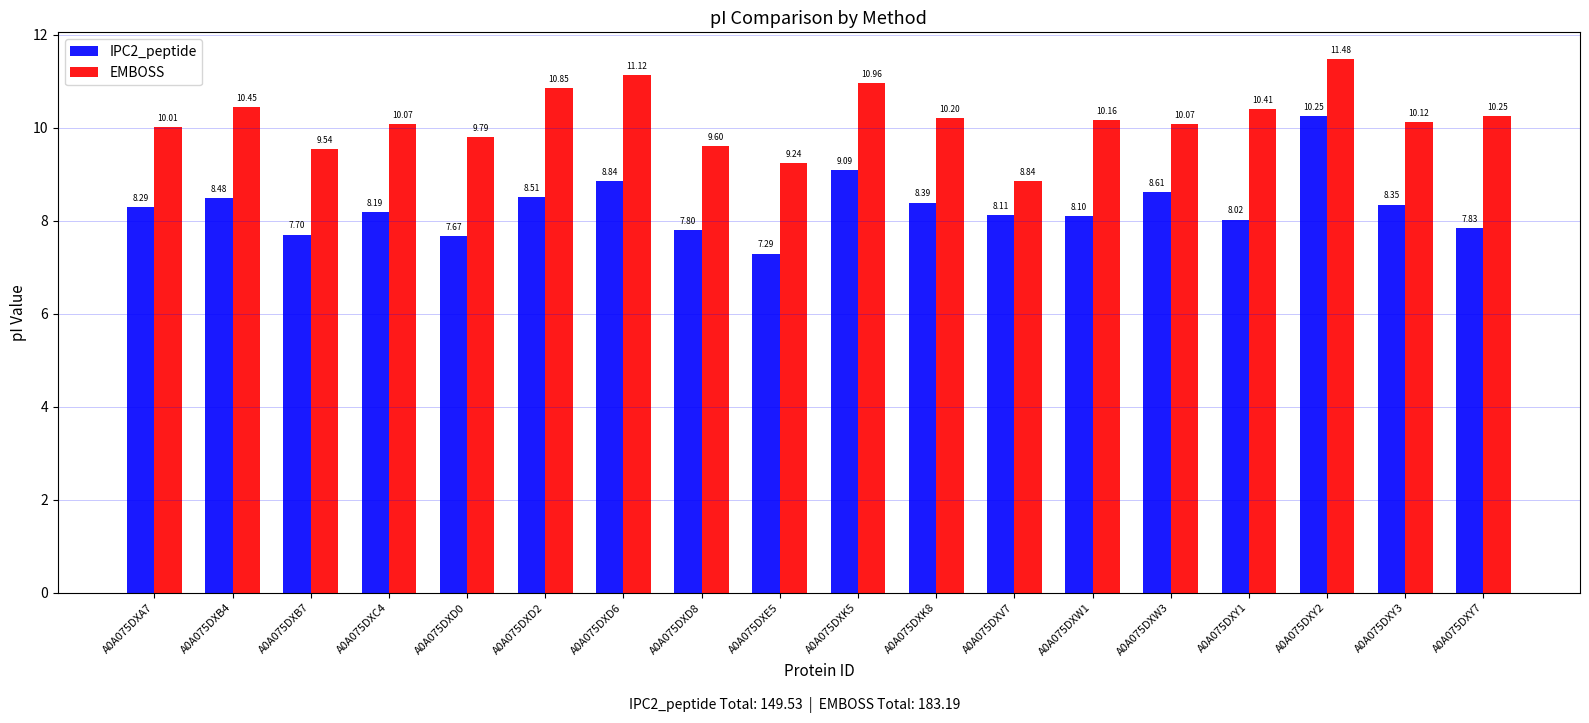

At A0A075DXD0, list the series in order from smallest to largest.

IPC2_peptide, EMBOSS